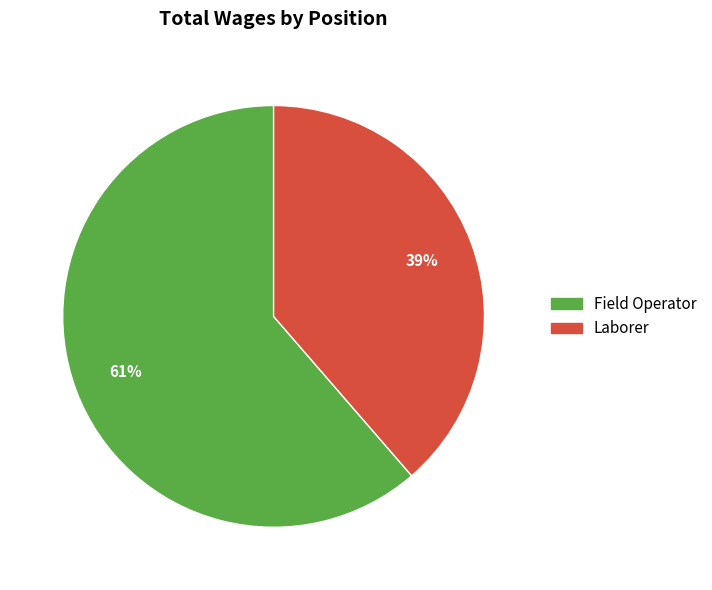

To the nearest percent, what is the combined percentage of Field Operator and Laborer?

100%